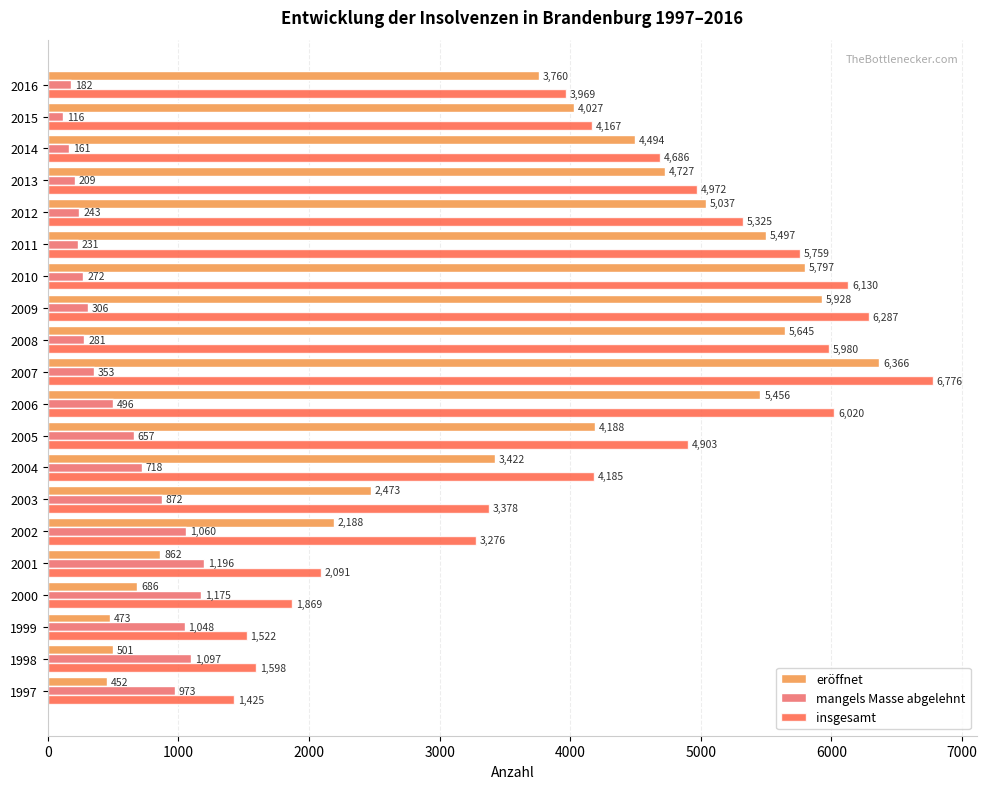

What is the difference between the second highest and second lowest values in the mangels Masse abgelehnt series?

1014